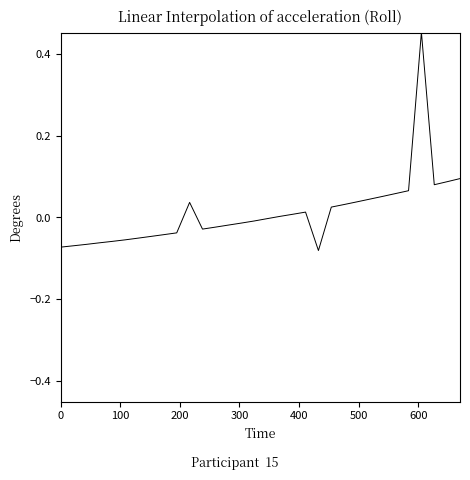

How many points are lower than both their immediate neighbors (excluding endpoints)?

3